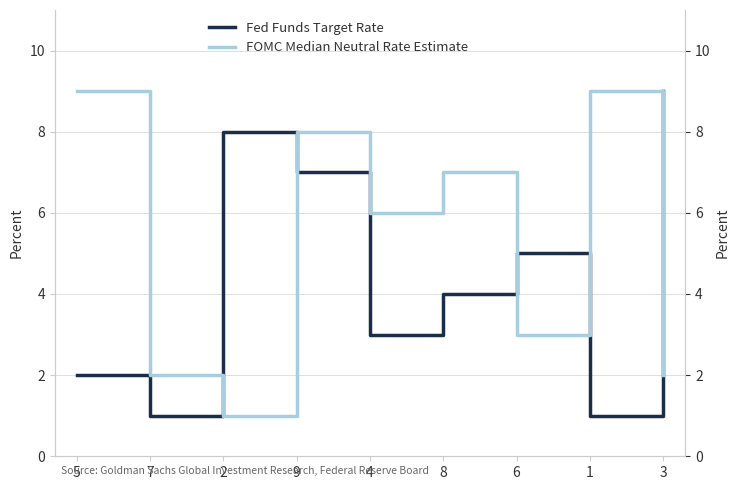

List the labels in order of FOMC Median Neutral Rate Estimate value, smallest first.

2, 7, 3, 6, 4, 8, 9, 5, 1